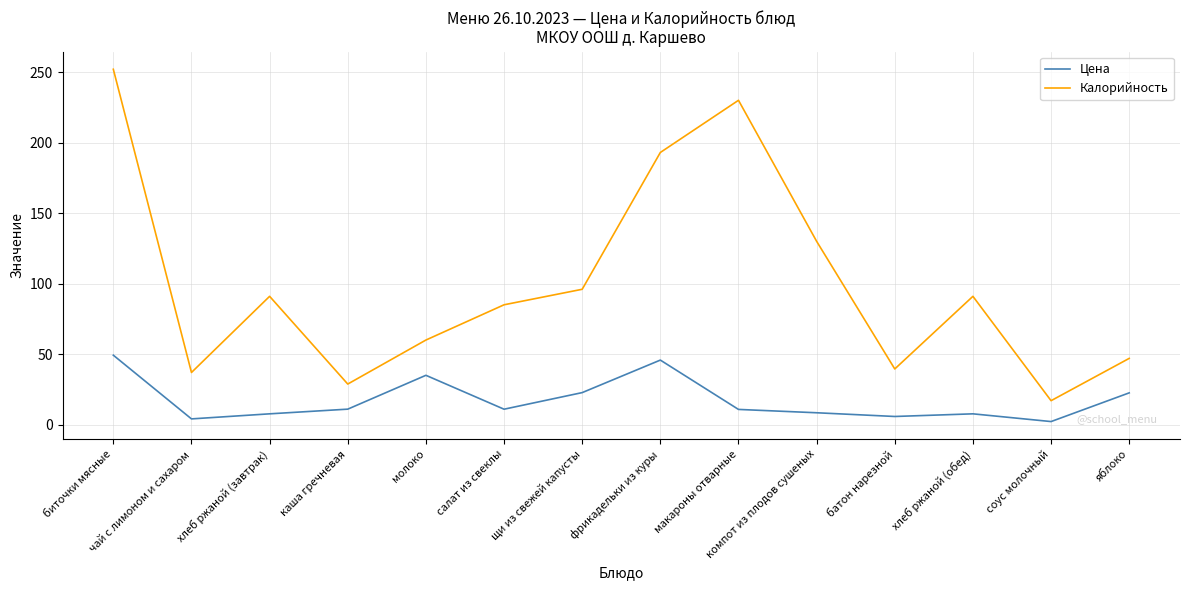

What are all the series names shown in the legend?

Цена, Калорийность